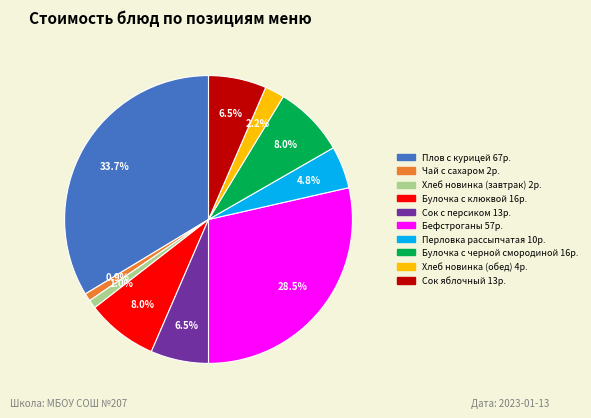

What percentage do Хлеб новинка (завтрак) and Плов с курицей together represent?

34.6%